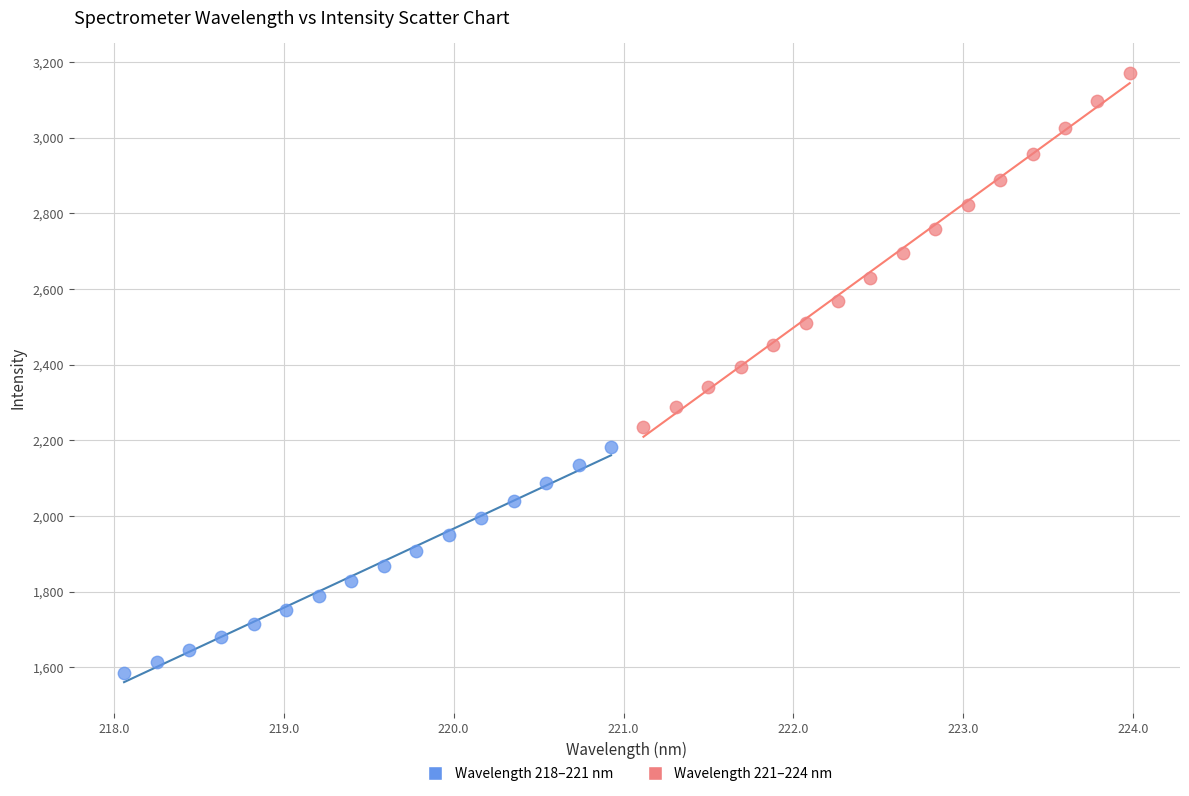

Which series has the largest Y range (max minus min)?

Wavelength 221–224 nm